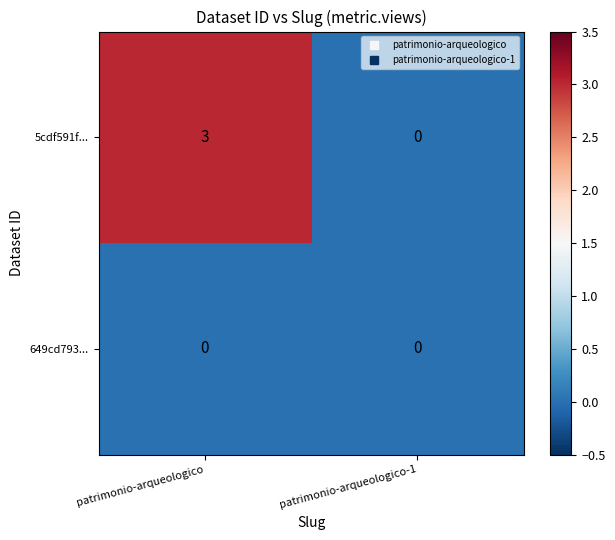

Reading left to right, extract all data points from this chart.

5cdf591f...: patrimonio-arqueologico=3	patrimonio-arqueologico-1=0
649cd793...: patrimonio-arqueologico=0	patrimonio-arqueologico-1=0